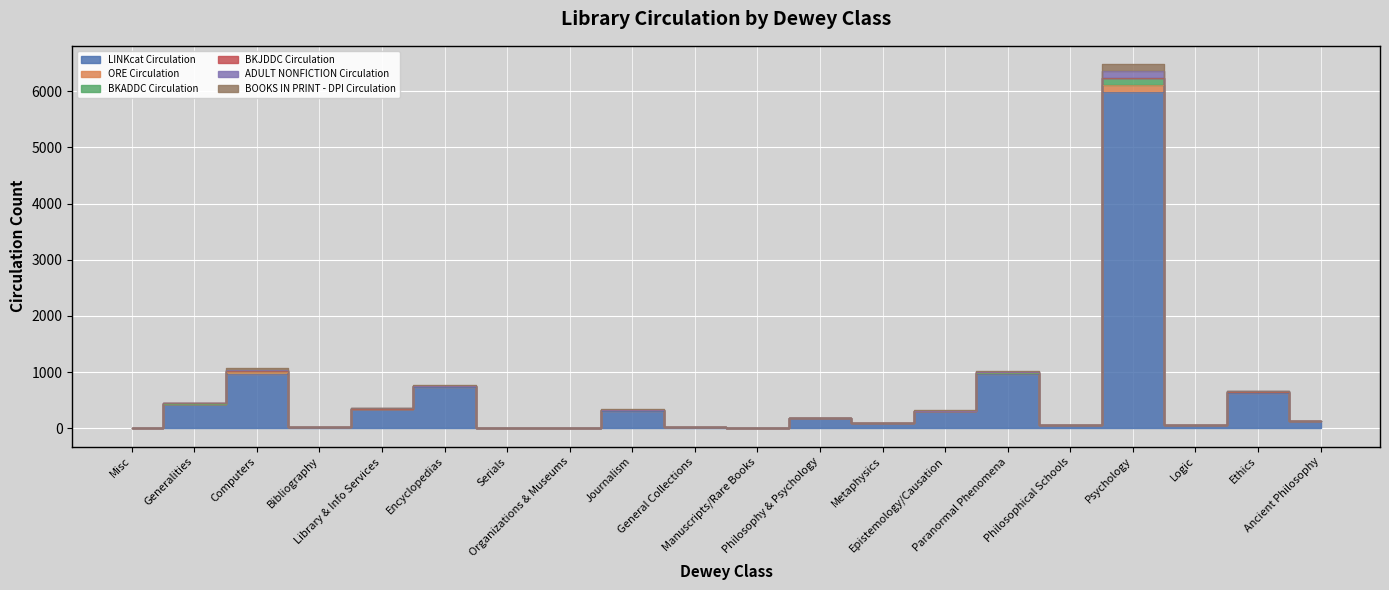

How many data points in BOOKS IN PRINT - DPI Circulation are less than 183?

10